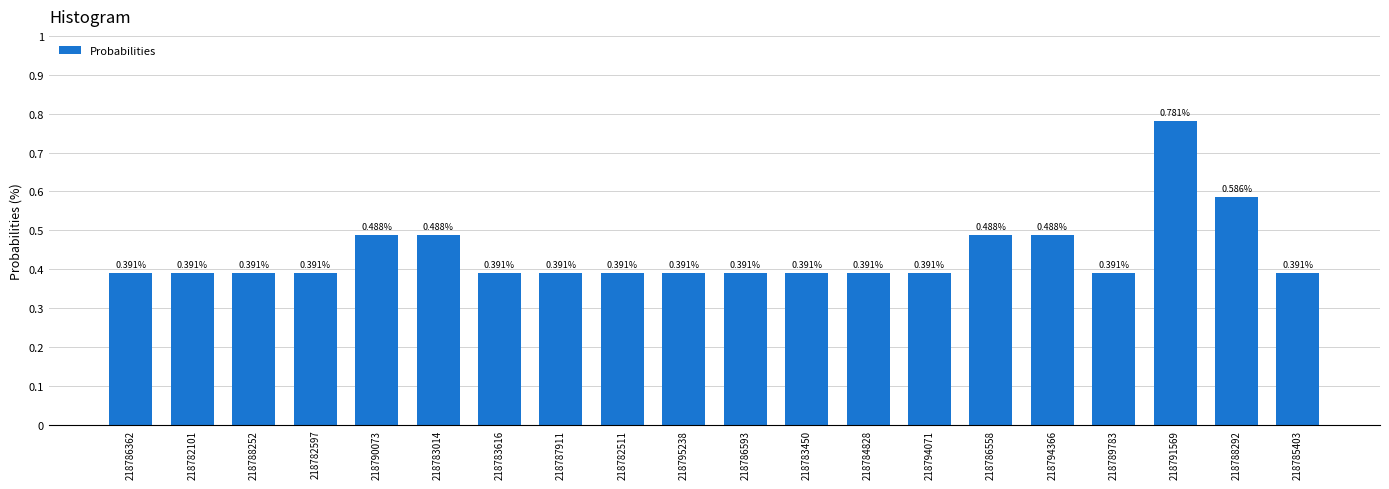

What is the change in value from 218782101 to 218783014?

+0.1